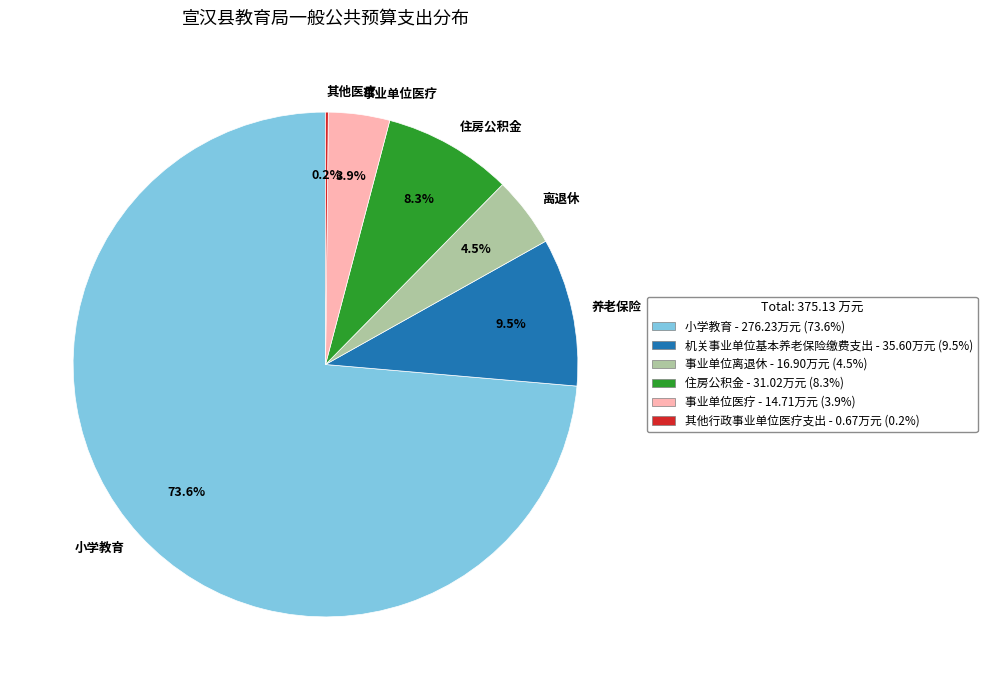

To the nearest percent, what is the difference between the largest and smallest slice percentages?

73%